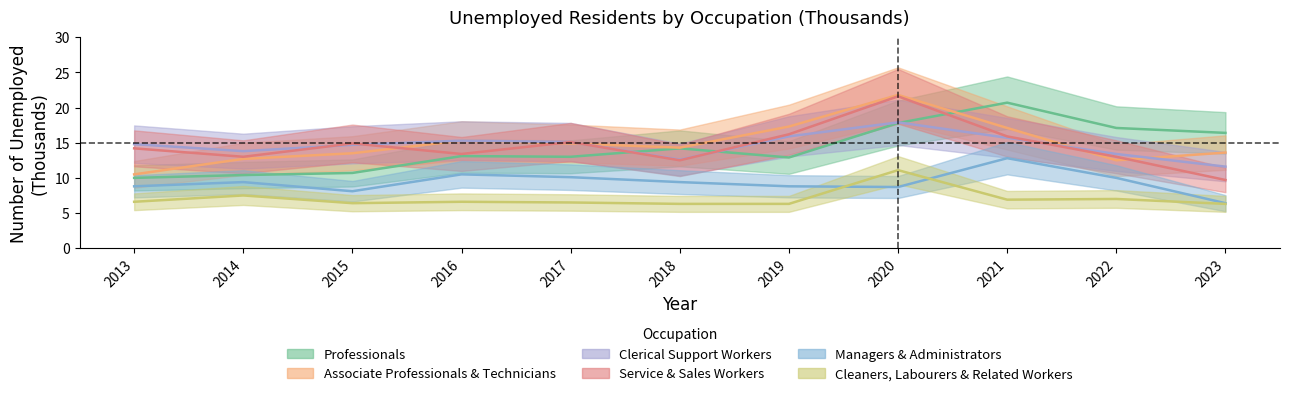

True or false: Managers & Administrators has more than 2 points higher than both neighbors.

True